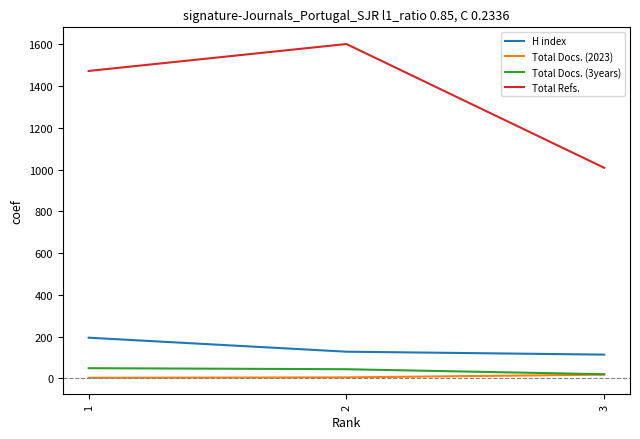

The value of Total Refs. at 2 is 1602. True or false?

True